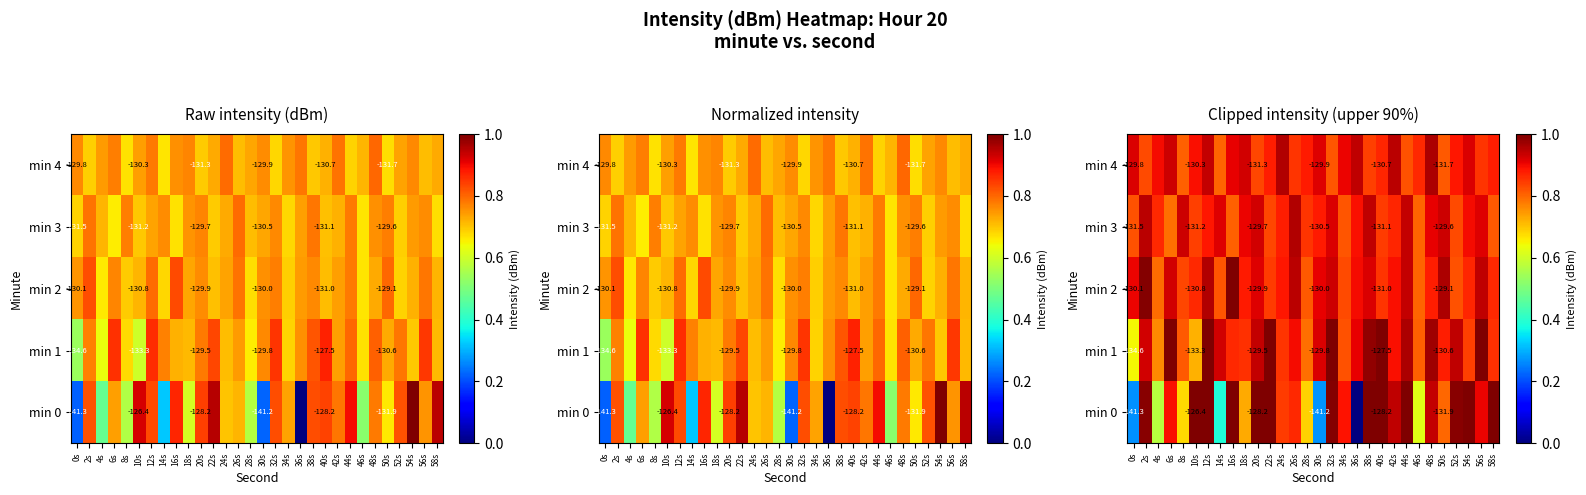

What is the total value across all series at 40s?

4.6